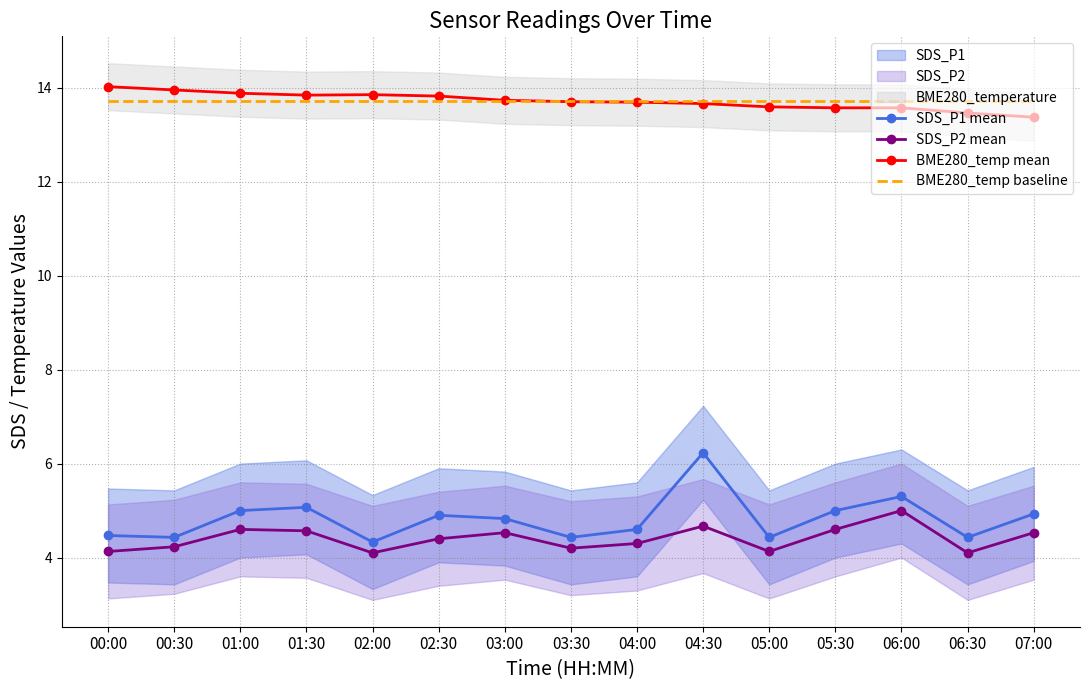

What is the label of the 10th point from the left?

04:30